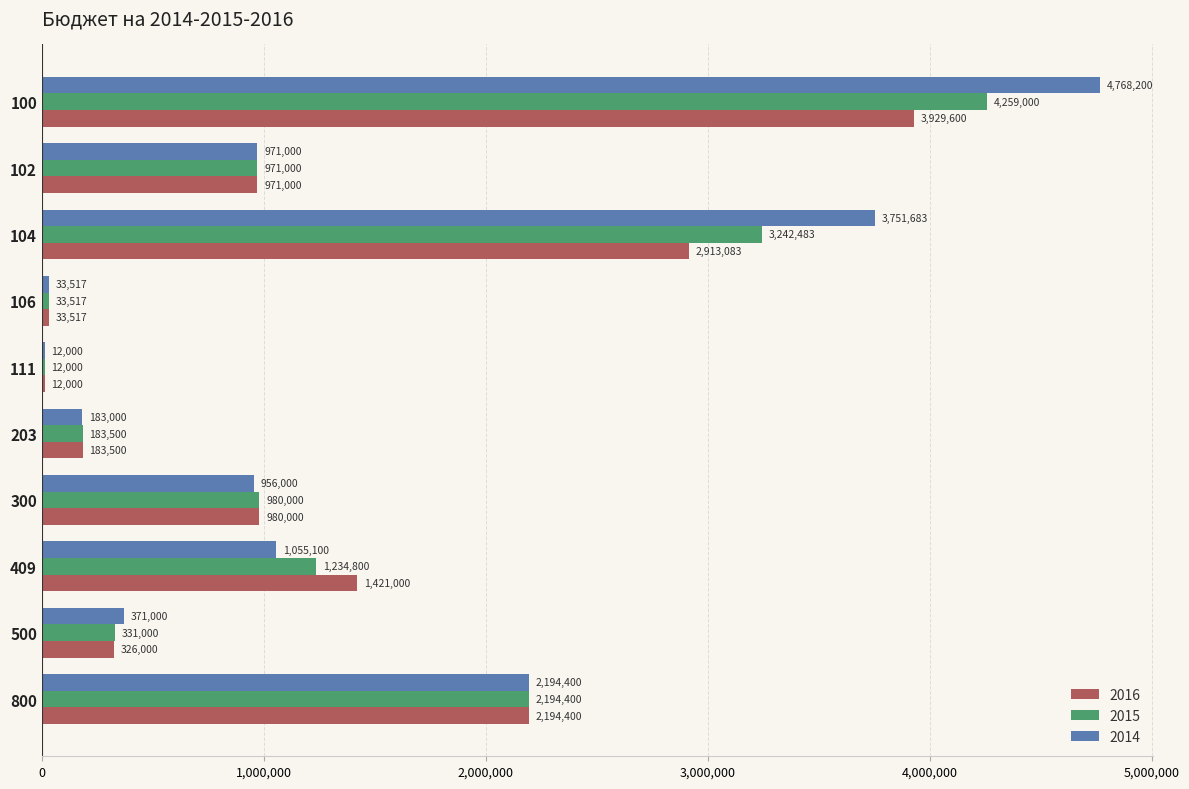

At which category is the sum across all series the highest?

100